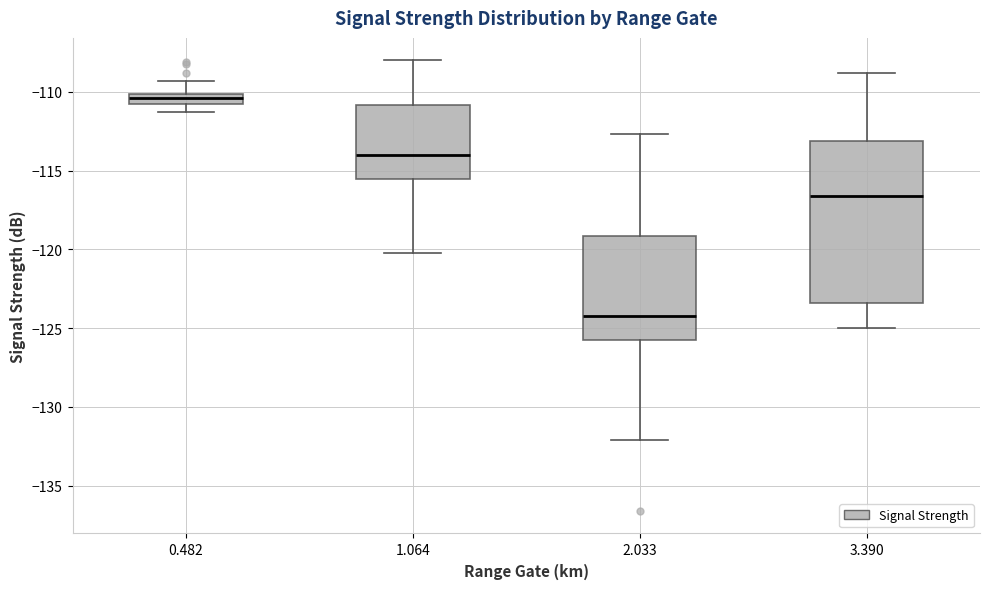

Which box is the tallest, from its lower edge to its upper edge?

3.390